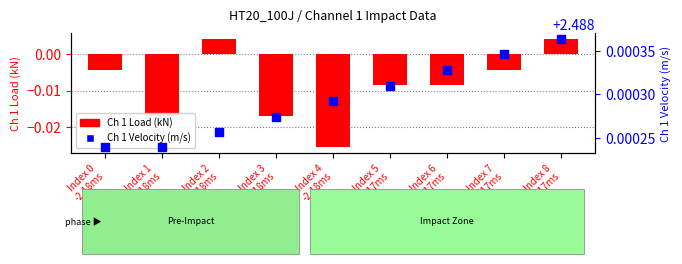

What are all the series names shown in the legend?

Ch 1 Load (kN), Ch 1 Velocity (m/s)